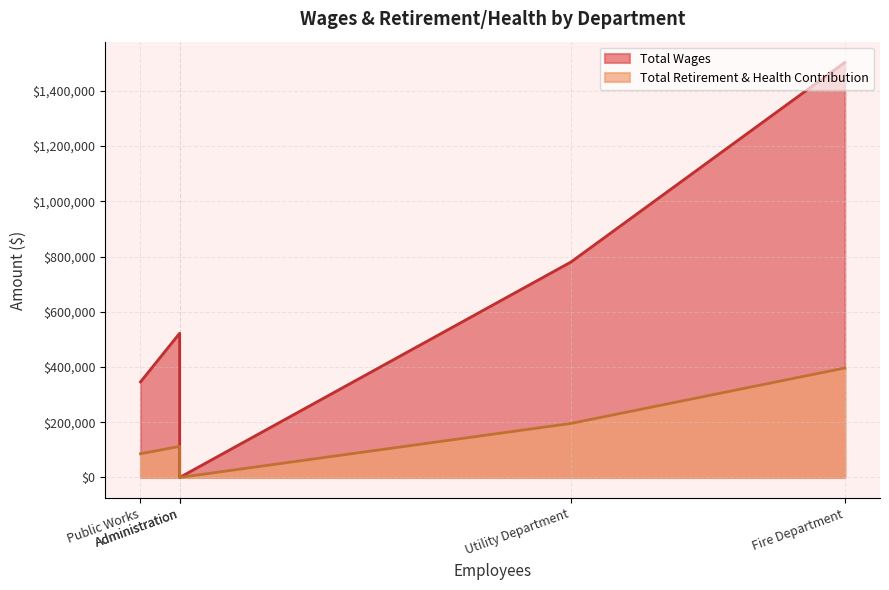

At Board Member, list the series in order from largest to smallest.

Total Wages, Total Retirement & Health Contribution